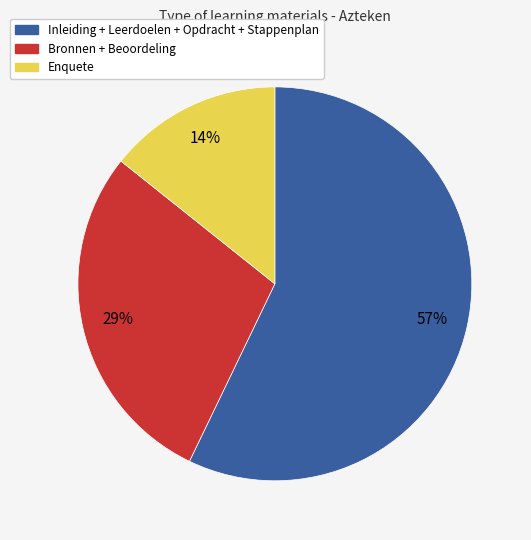

Rank the categories by value from highest to lowest.

Inleiding + Leerdoelen + Opdracht + Stappenplan, Bronnen + Beoordeling, Enquete